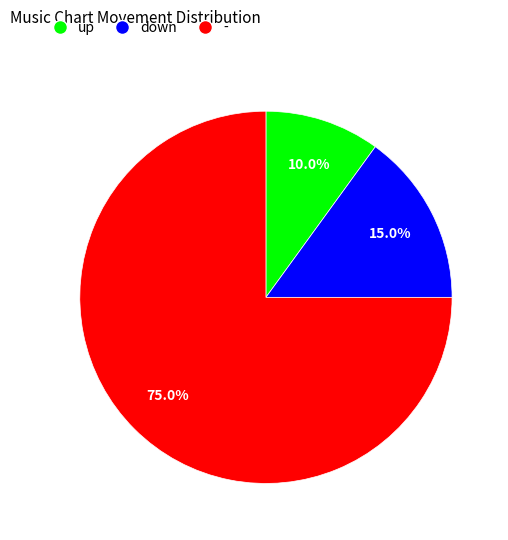

True or false: - accounts for 30% of the total.

False